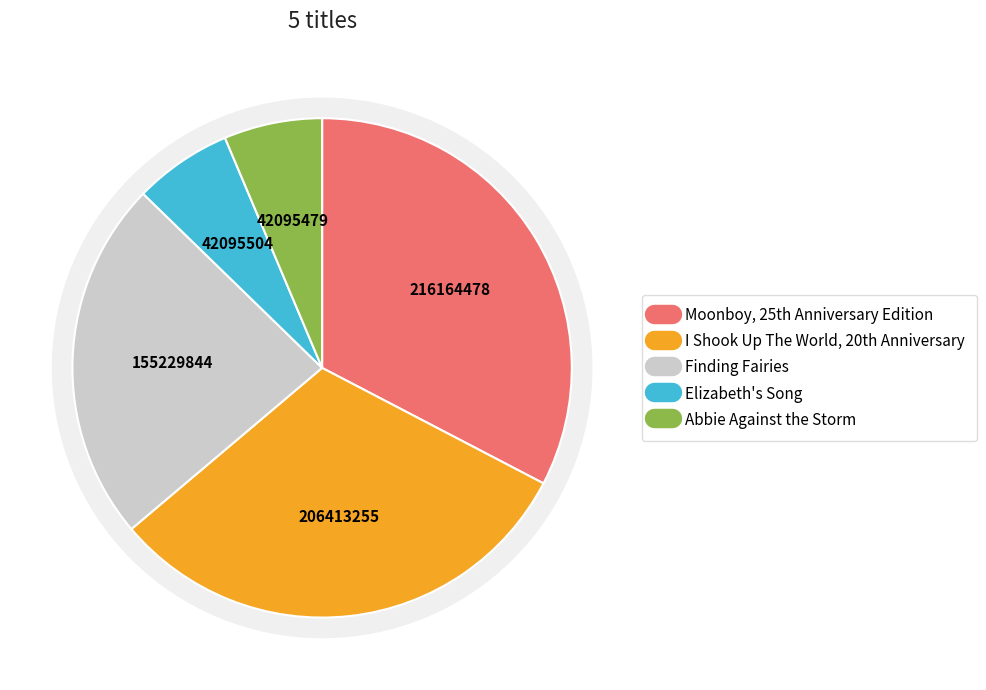

What is the ratio of the value at Finding Fairies to the value at Elizabeth's Song?

3.7